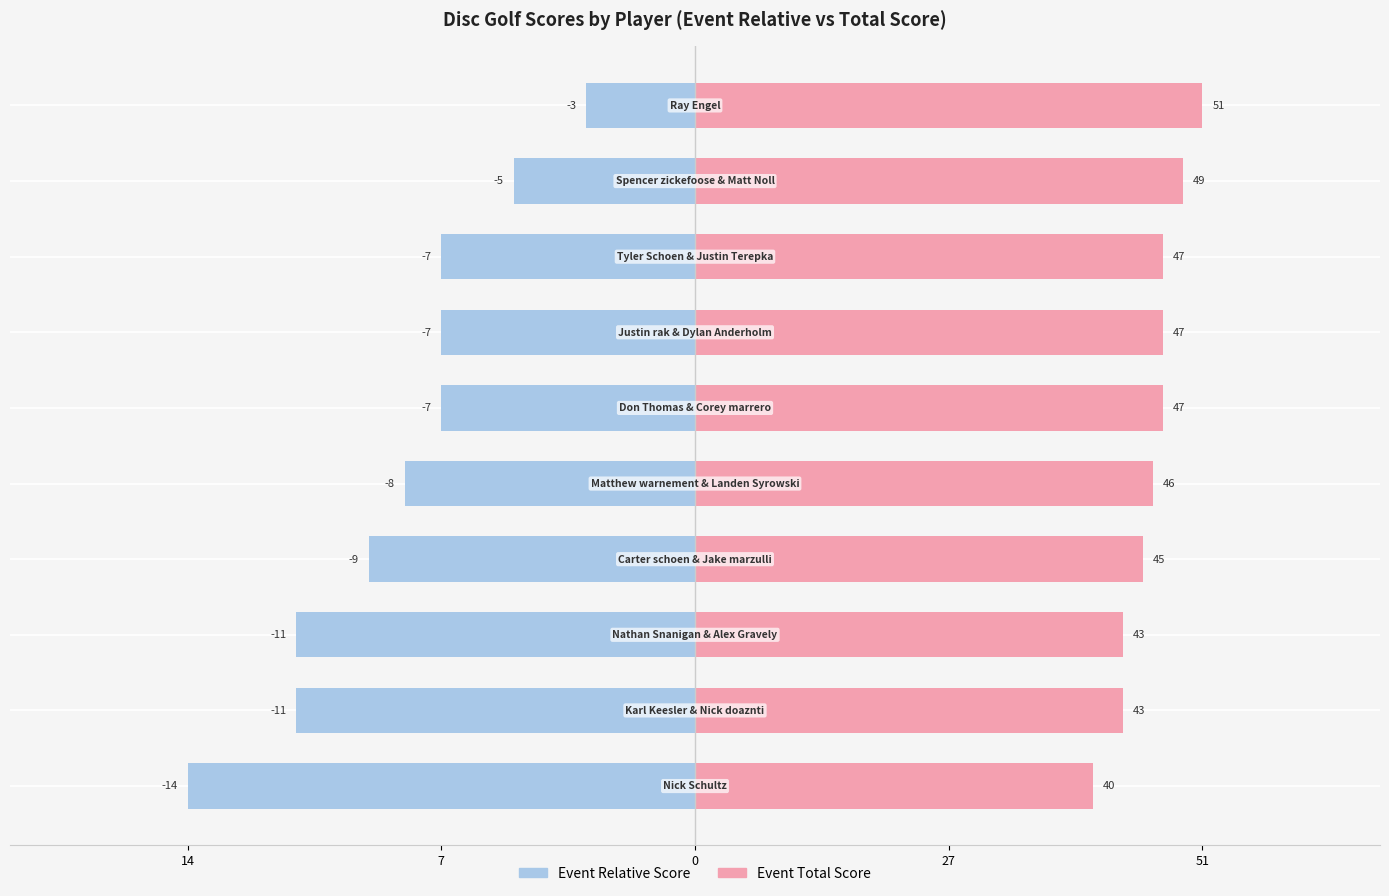

Is the value of Event Relative Score at 9 greater than the value of Event Total Score at 7?

No